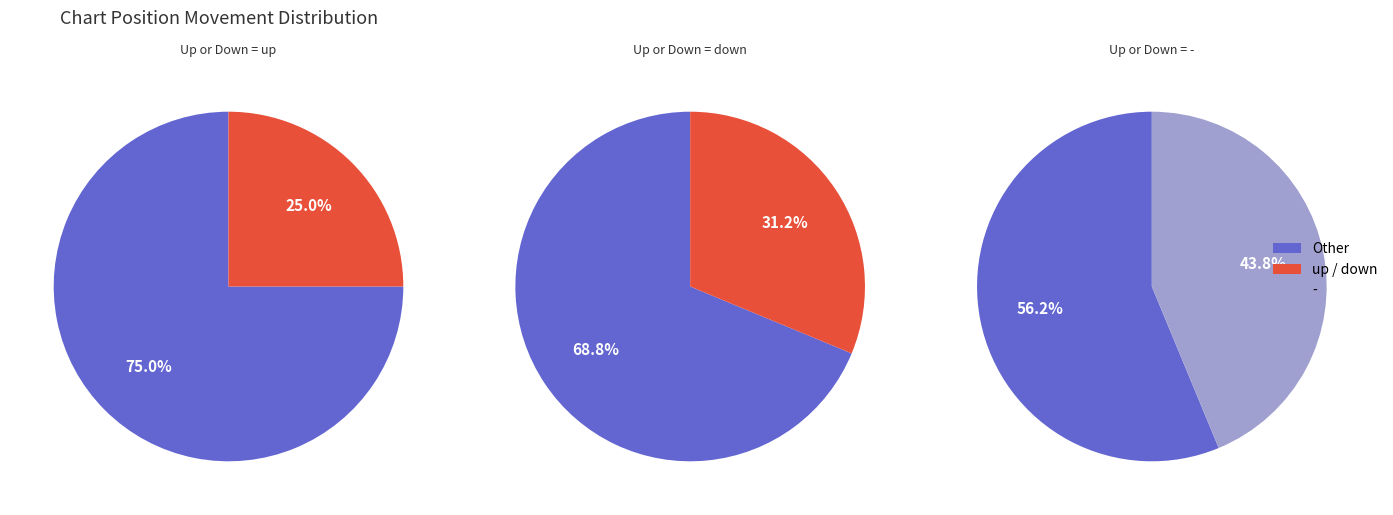

To the nearest percent, what percentage of the pie is up?

25%